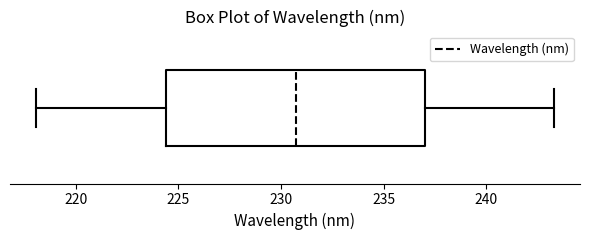

Where does the median line of the box sit on the x-axis? The values are not printed on the chart, so give them approximately, as read against the axis.

230.5